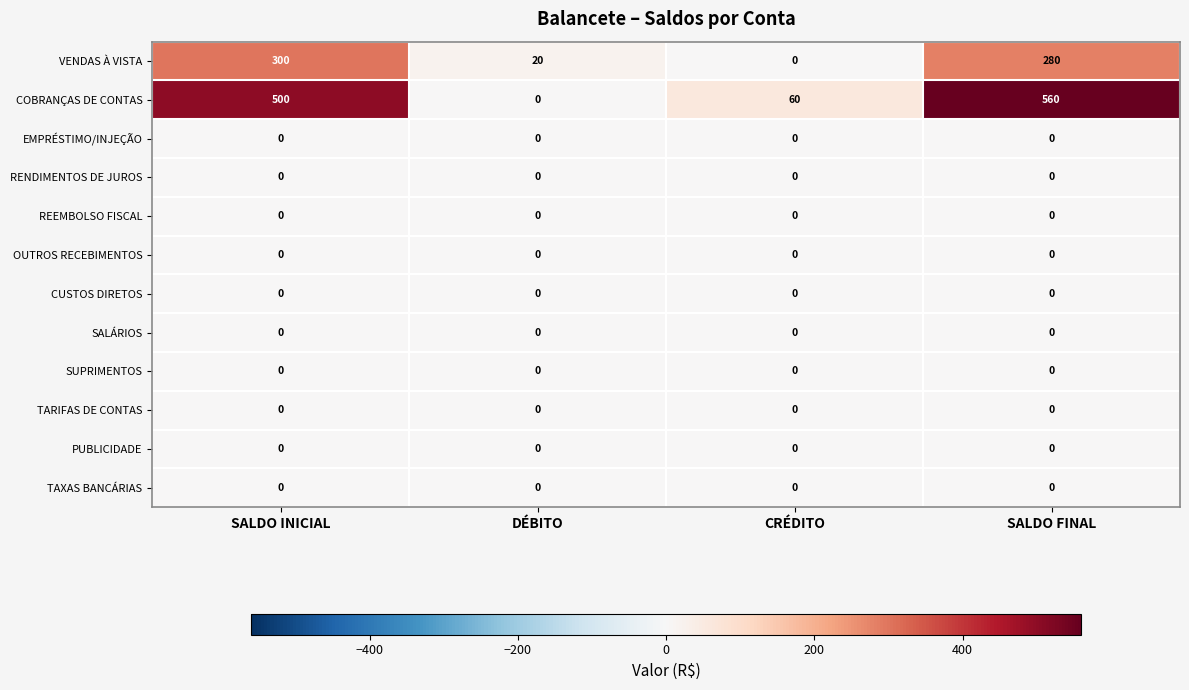

At which category does the chart reach its peak across all series?

SALDO FINAL